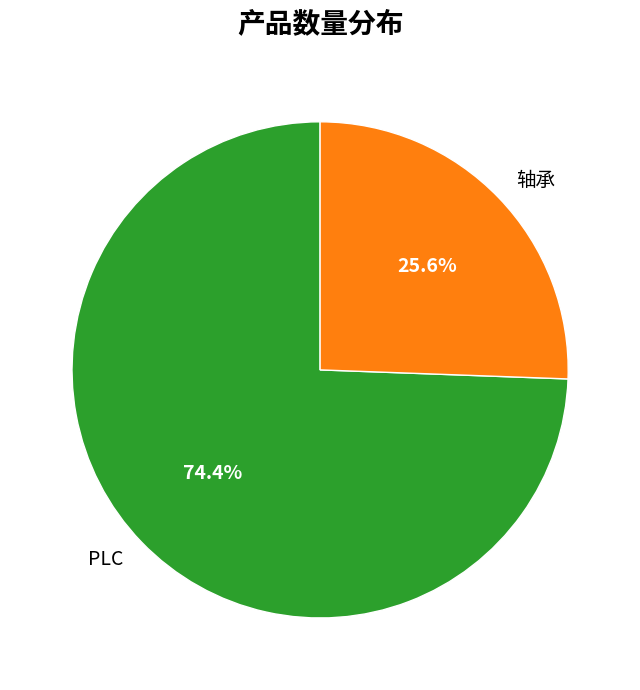

Is it true that PLC is 80% of the pie?

False